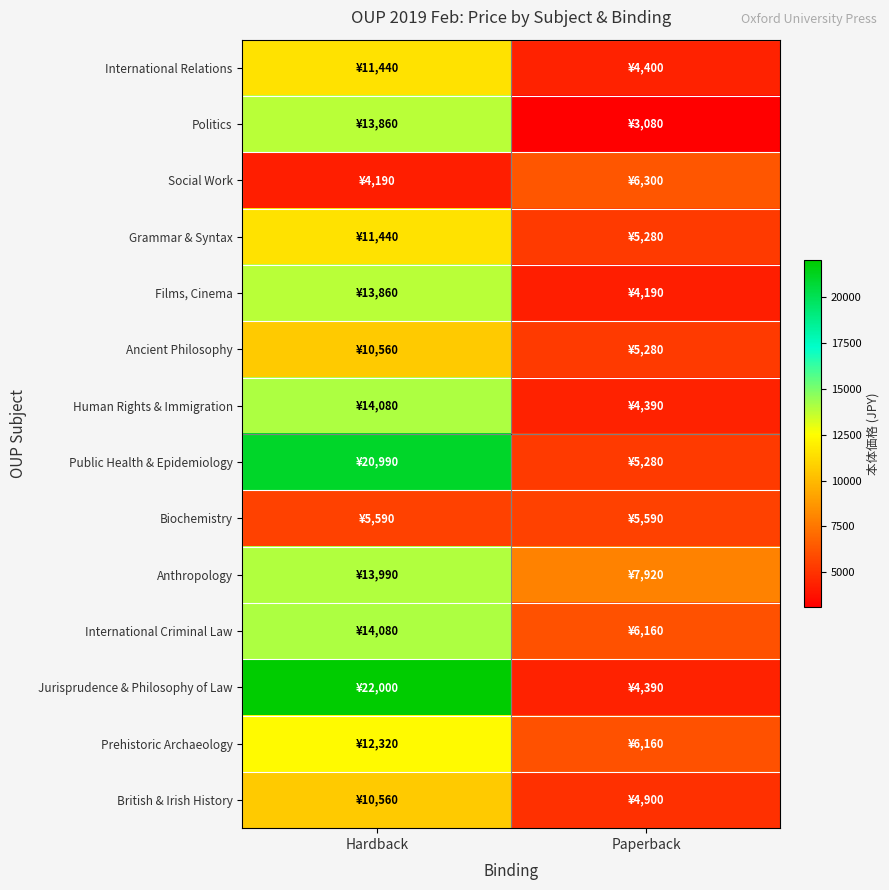

Reading left to right, extract all data points from this chart.

International Relations: Hardback=11440	Paperback=4400
Politics: Hardback=13860	Paperback=3080
Social Work: Hardback=4190	Paperback=6300
Grammar & Syntax: Hardback=11440	Paperback=5280
Films, Cinema: Hardback=13860	Paperback=4190
Ancient Philosophy: Hardback=10560	Paperback=5280
Human Rights & Immigration: Hardback=14080	Paperback=4390
Public Health & Epidemiology: Hardback=20990	Paperback=5280
Biochemistry: Hardback=5590	Paperback=5590
Anthropology: Hardback=13990	Paperback=7920
International Criminal Law: Hardback=14080	Paperback=6160
Jurisprudence & Philosophy of Law: Hardback=22000	Paperback=4390
Prehistoric Archaeology: Hardback=12320	Paperback=6160
British & Irish History: Hardback=10560	Paperback=4900